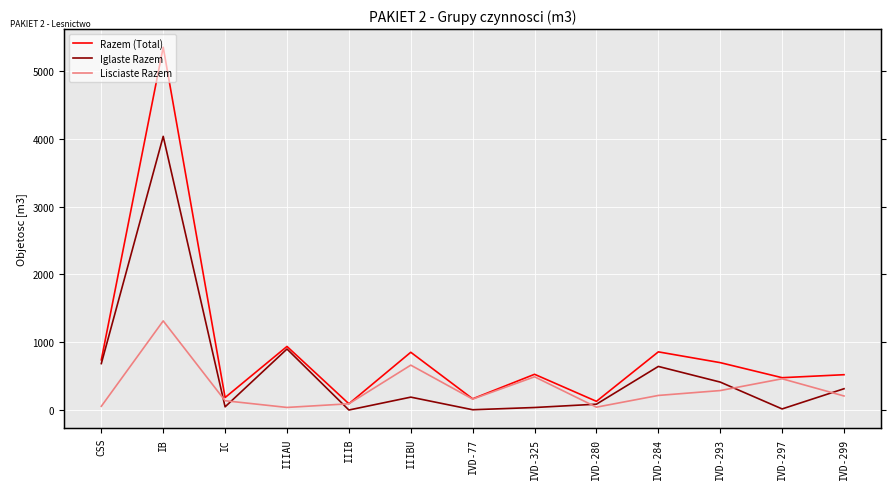

Which label corresponds to the smallest value in the chart?

IIIB